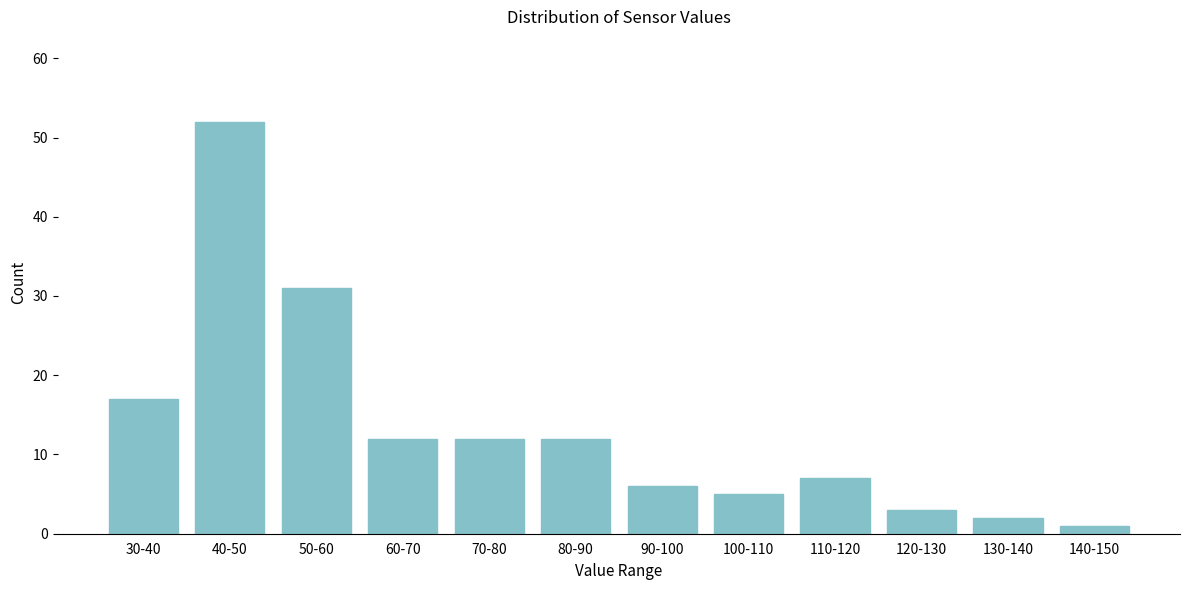

Reading left to right, list all the values displayed in this chart.

30-40=17	40-50=52	50-60=31	60-70=12	70-80=12	80-90=12	90-100=6	100-110=5	110-120=7	120-130=3	130-140=2	140-150=1